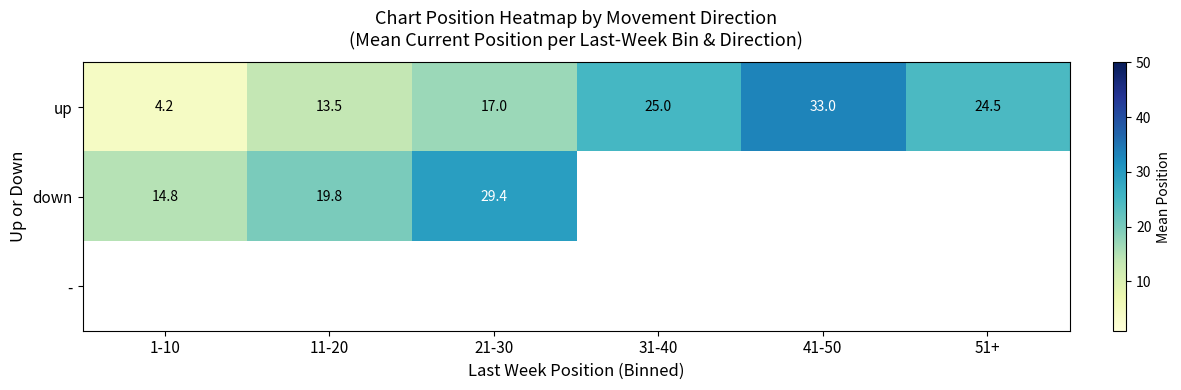

Is the value of down at 41-50 greater than the value of up at 21-30?

No